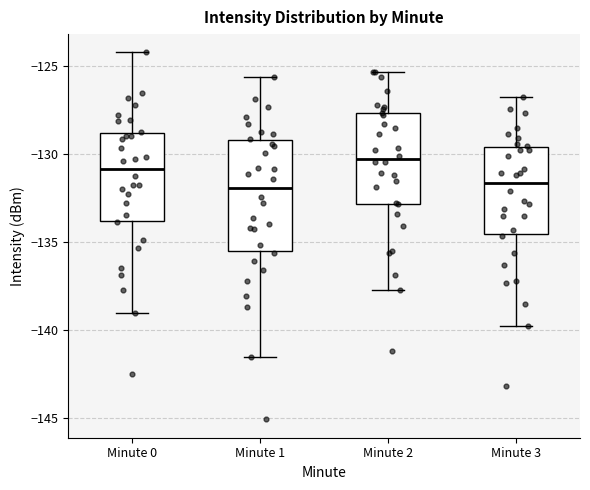

Reading left to right, transcribe this box plot: for each box, give where its median line is, the range the box spans, and where its two whiskers end, as read against the y-axis. The values are not printed on the chart, so give them approximately, as read against the axis.

Minute 0: median -131.0, box -134.0 to -129.0, whiskers -139.0 to -124.0
Minute 1: median -132.0, box -135.5 to -129.0, whiskers -141.5 to -125.5
Minute 2: median -130.5, box -133.0 to -127.5, whiskers -138.0 to -125.5
Minute 3: median -131.5, box -134.5 to -129.5, whiskers -140.0 to -127.0